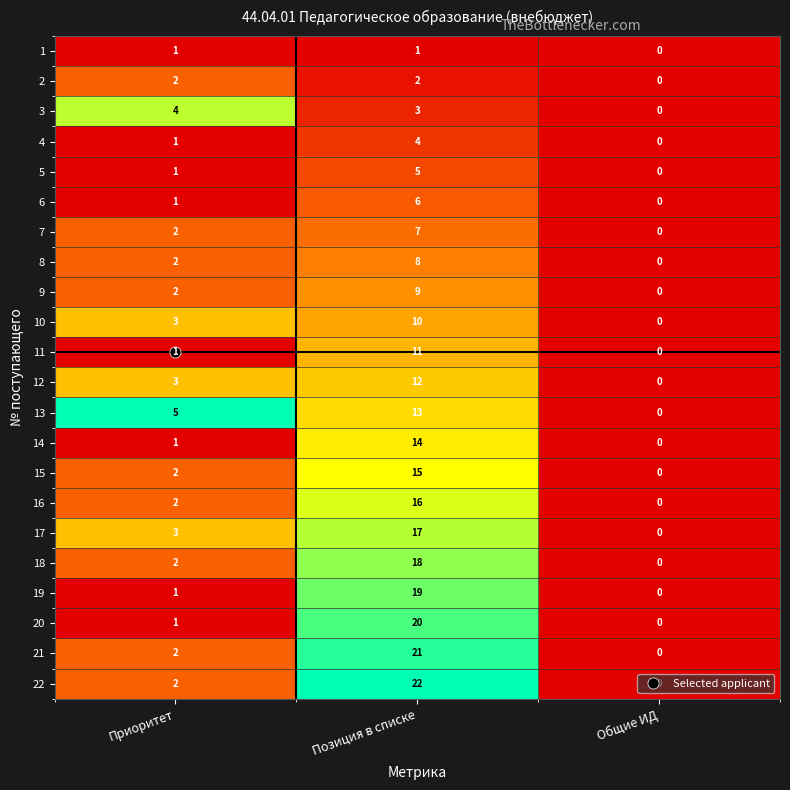

What is the sum of all 5 values?

6